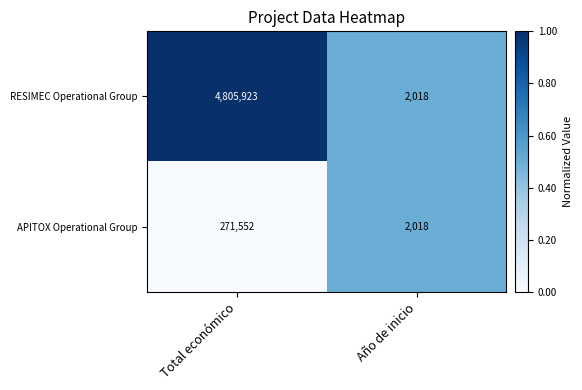

Between Total económico and Año de inicio, which series saw the biggest shift?

RESIMEC Operational Group